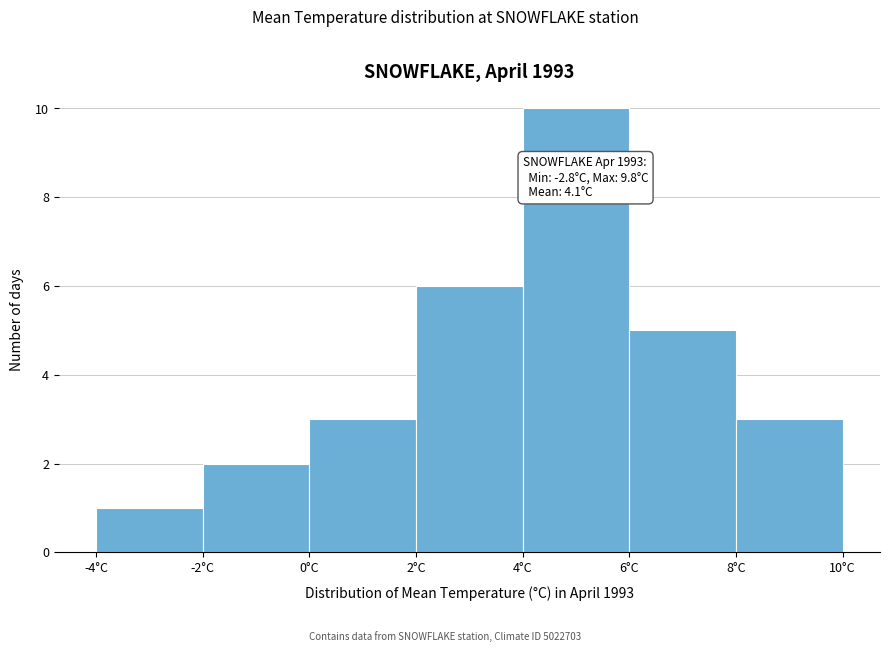

Over which range of the x-axis is the bar tallest?

4 to 6